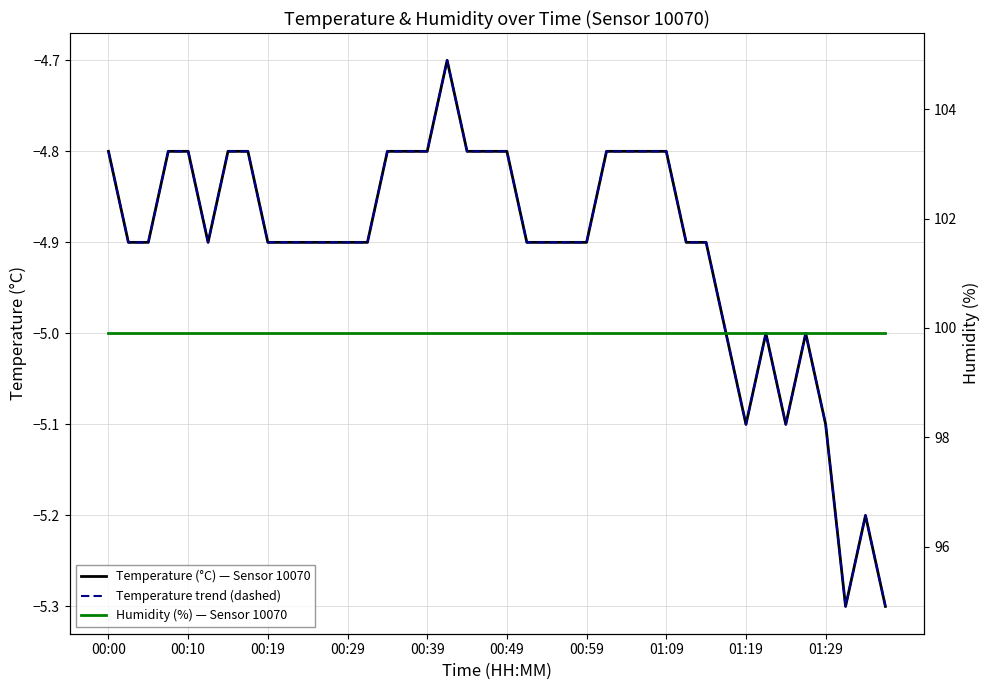

What is the greatest value displayed?

99.9